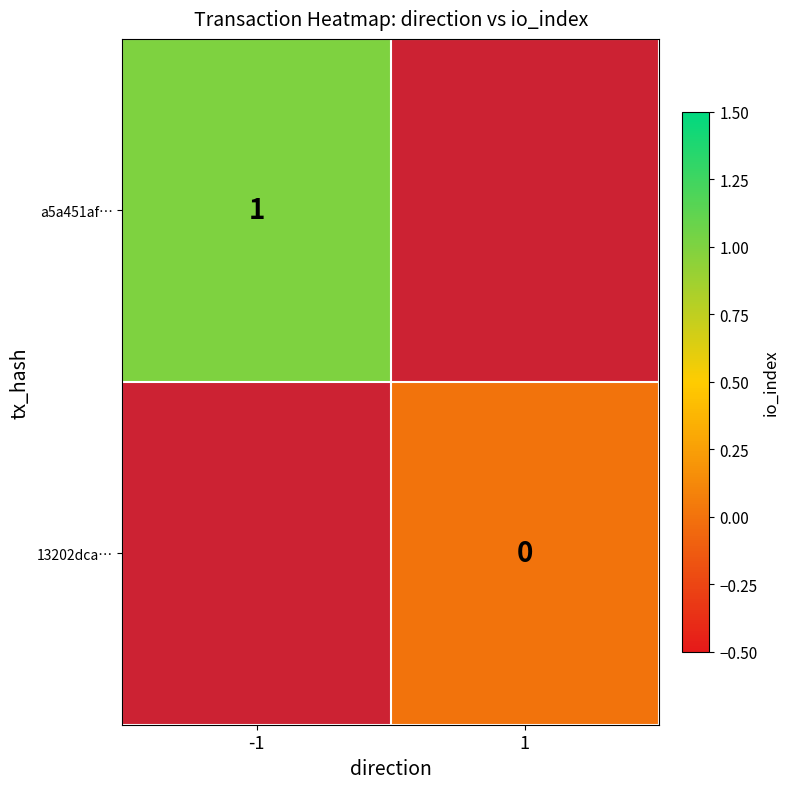

True or false: a5a451af… has a value of 1 at -1.

True